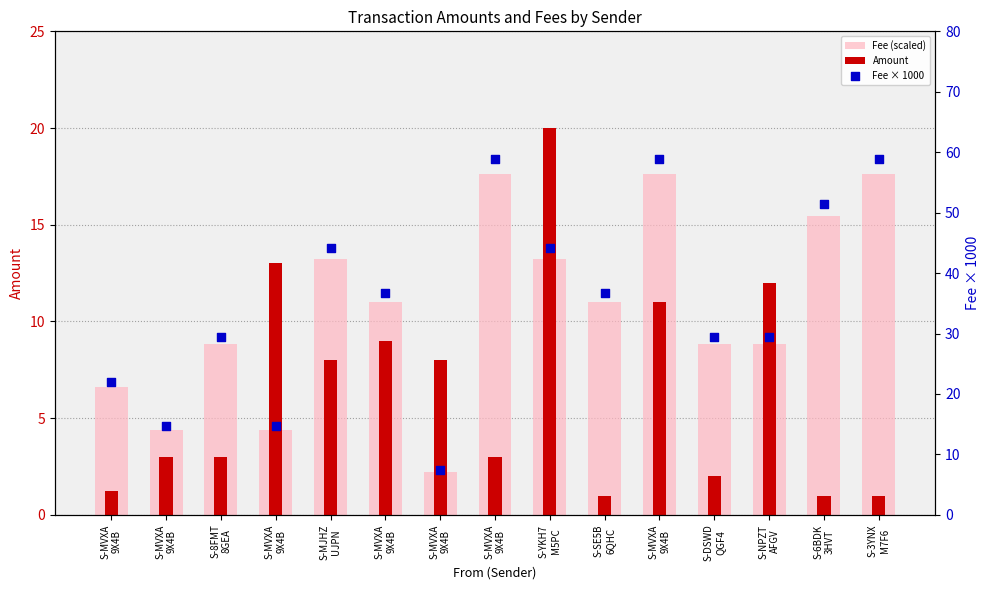

Which series has the largest Y range (max minus min)?

Fee × 1000